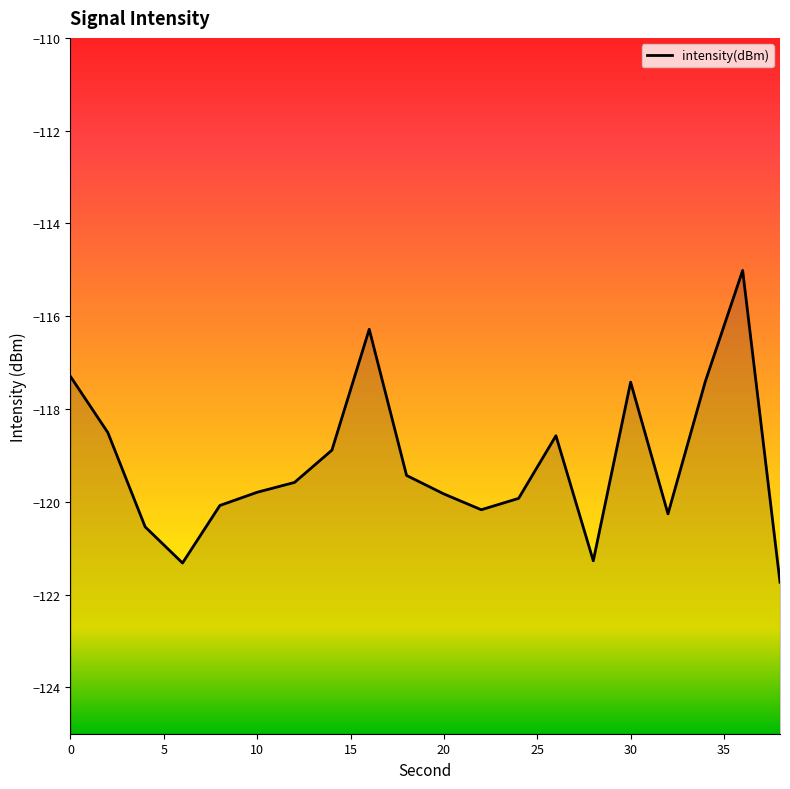

What is the change in value from 20 to 36?

+4.8